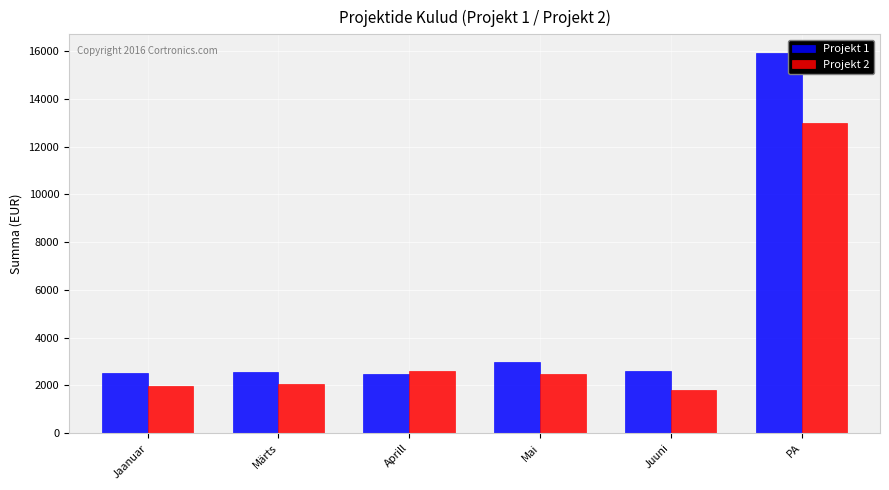

What is the label of the 2nd bar from the left?

Märts